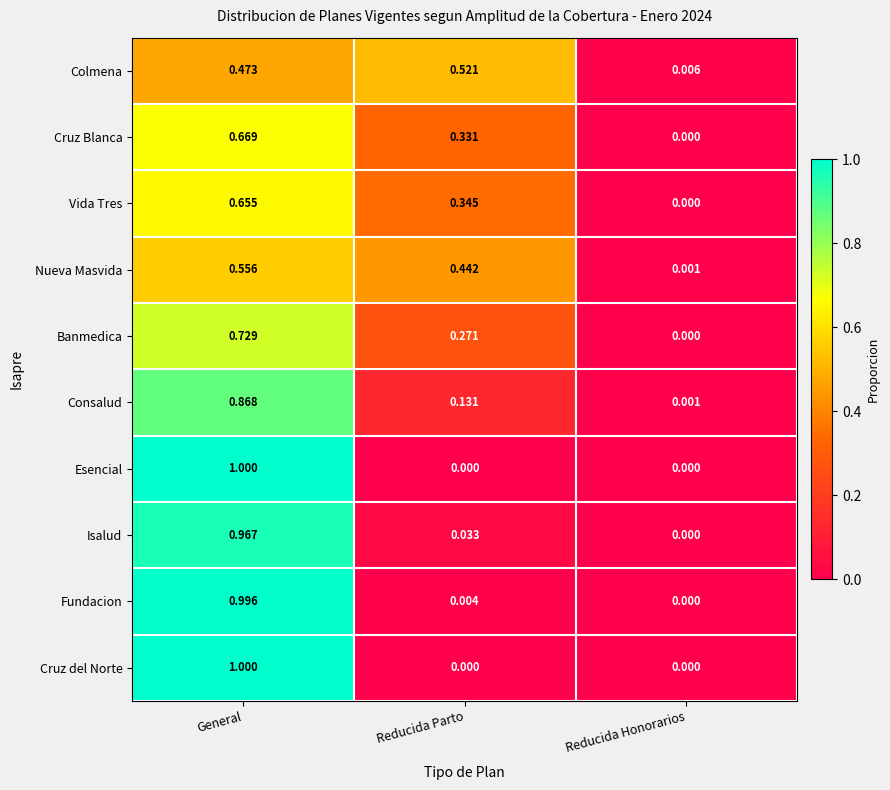

How many distinct data groups are displayed?

10